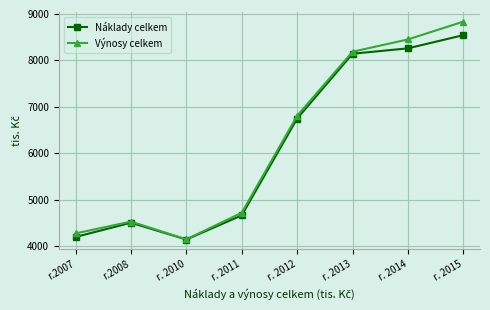

How many interior local valleys does the Náklady celkem series have?

1